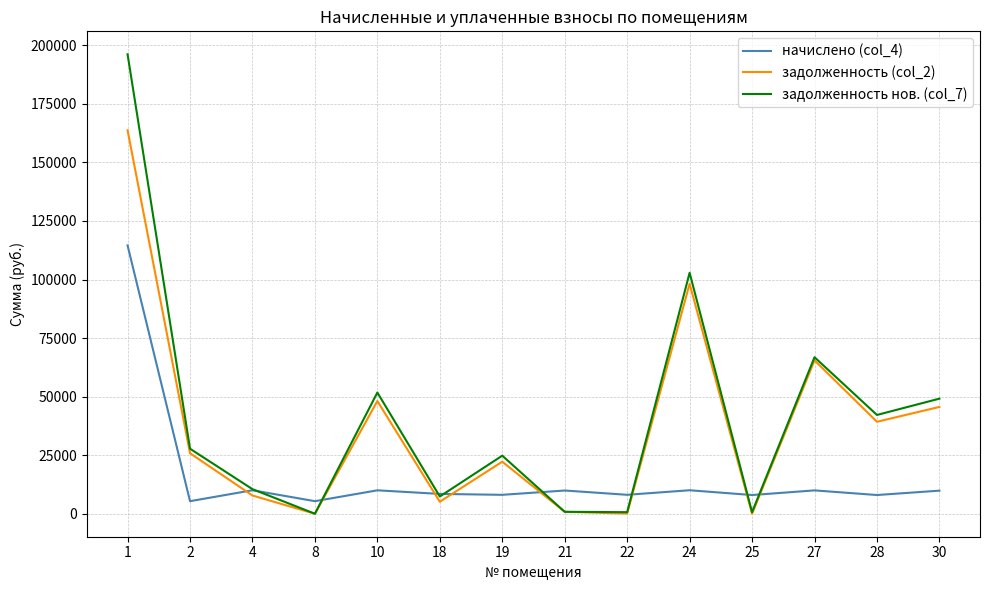

True or false: начислено (col_4) and задолженность (col_2) cross at least once.

True